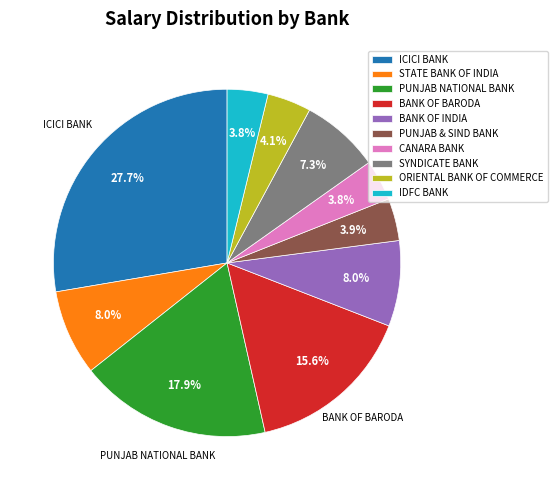

How many slices are in this pie chart?

10